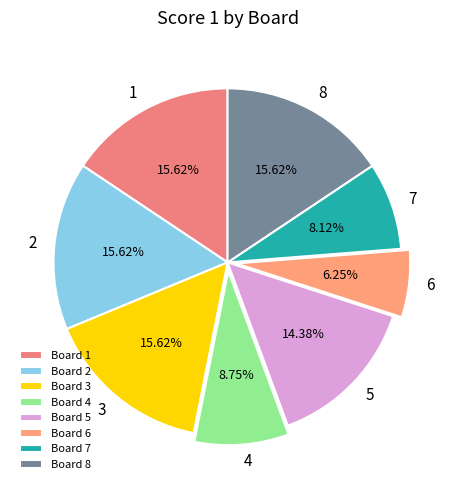

Rank the categories by value from lowest to highest.

6, 7, 4, 5, 1, 2, 3, 8